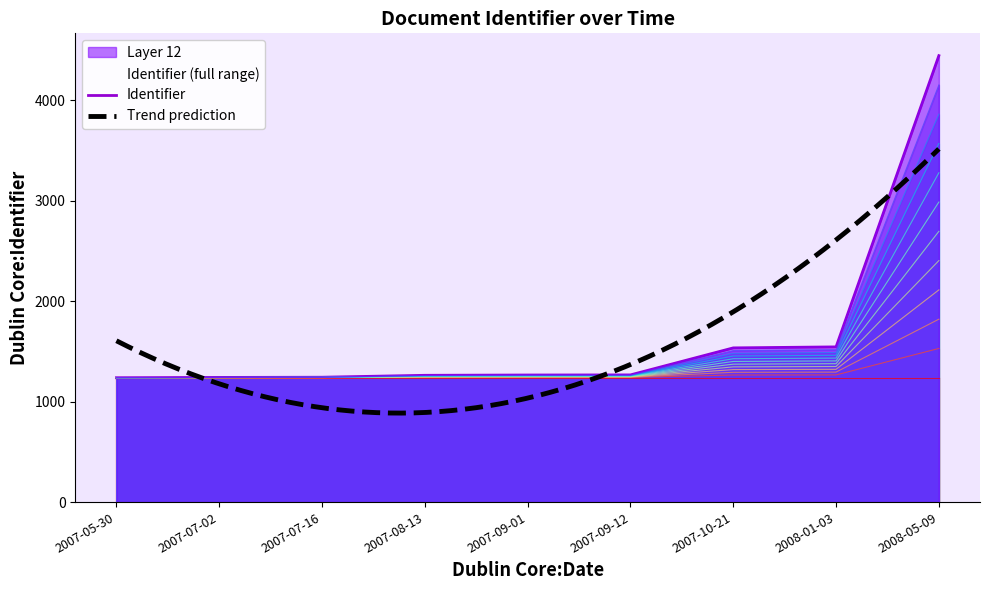

Between 2007-07-16 and 2008-01-03, which is larger?

2008-01-03